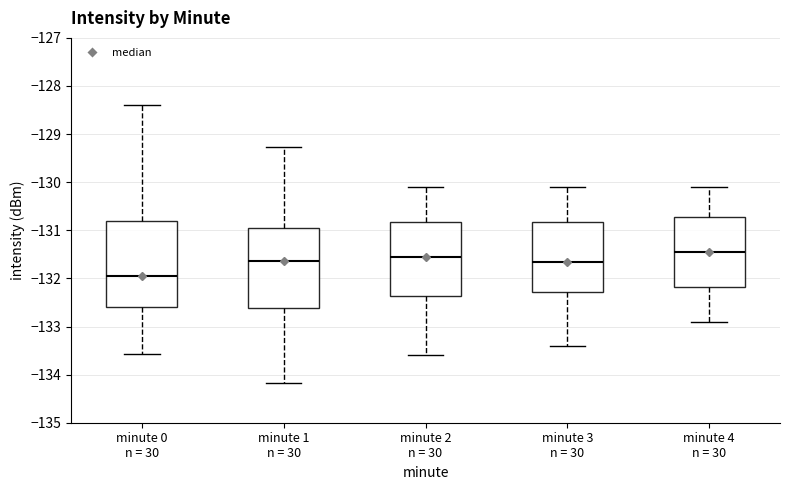

Where is the lower edge of the box for minute 4 n = 30 on the y-axis? The values are not printed on the chart, so give them approximately, as read against the axis.

-132.2